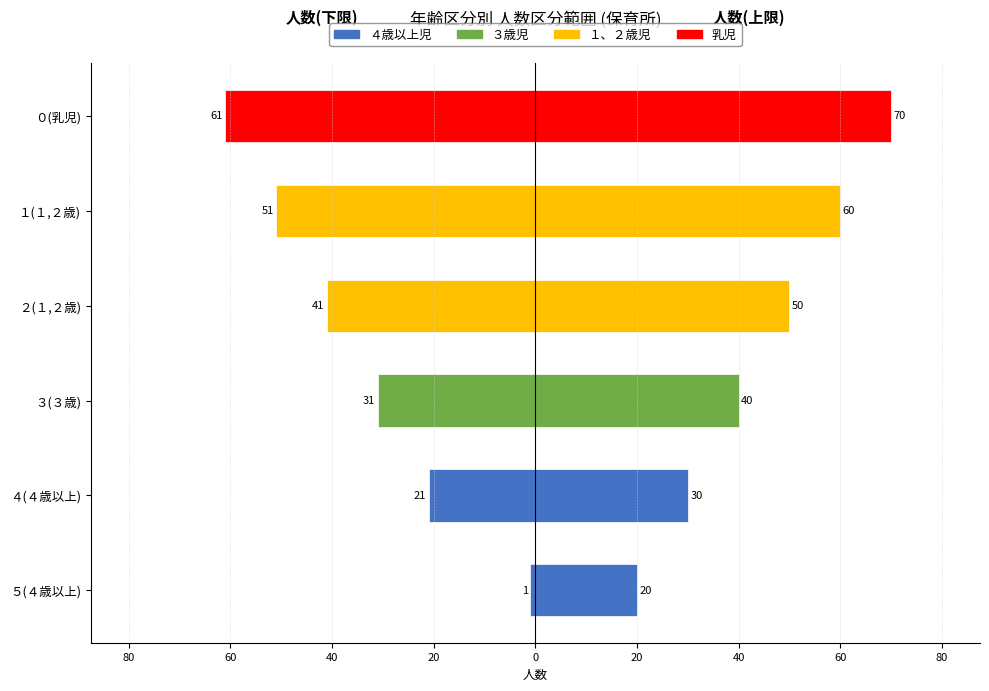

Reading left to right, transcribe all the data shown in this chart.

人数(下限): -1	-21	-31	-41	-51	-61
人数(上限): 20	30	40	50	60	70